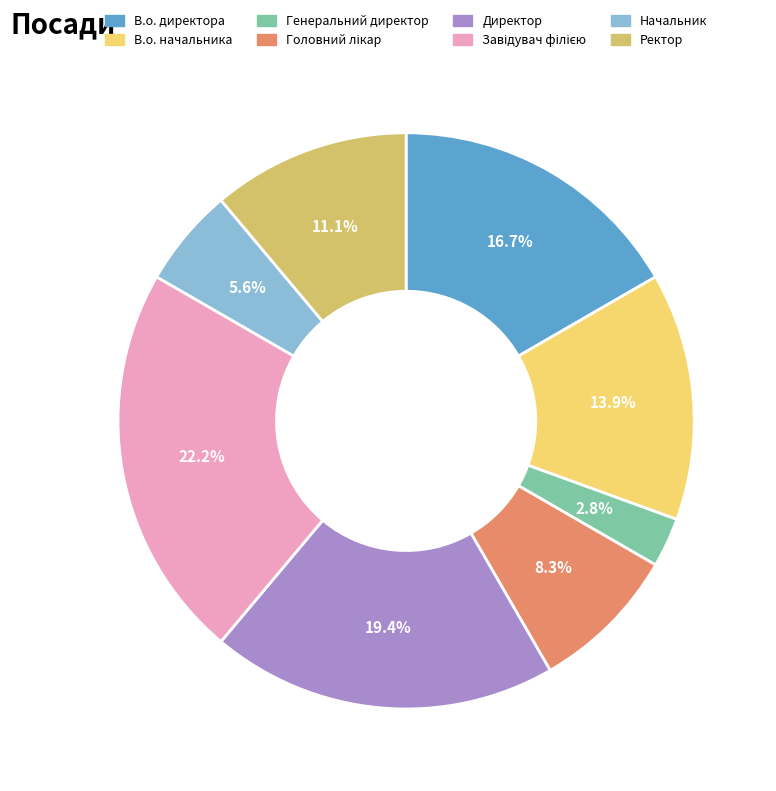

Is there a majority slice in this chart?

No